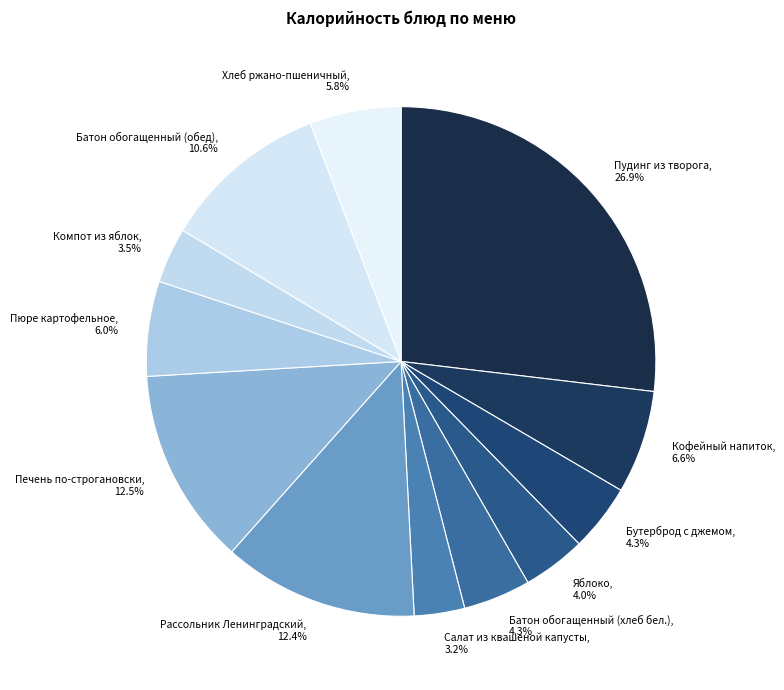

To the nearest percent, what is the average slice percentage?

8%